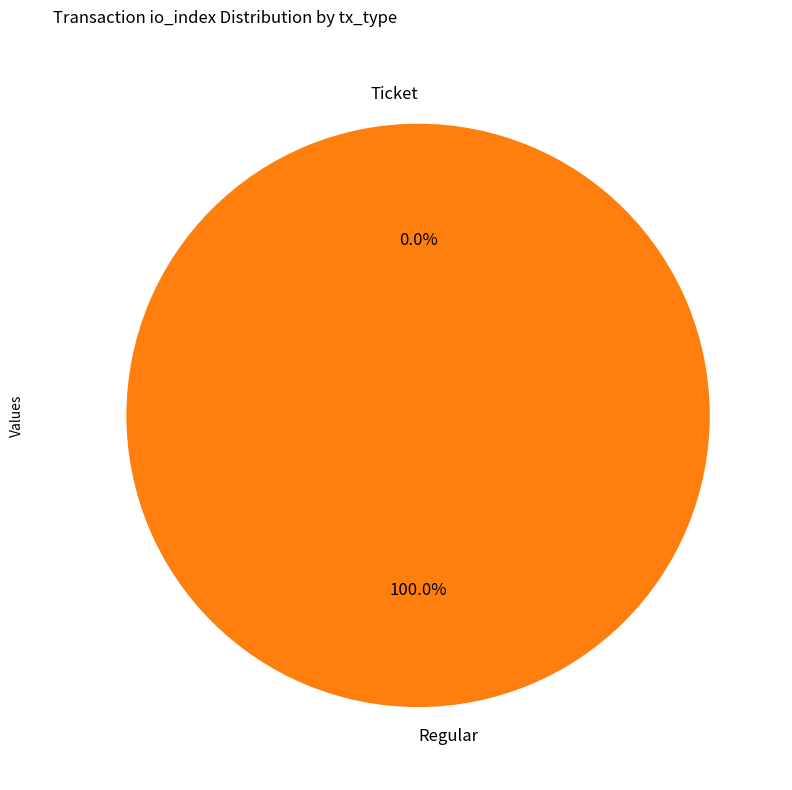

Count the number of slices in the pie.

2